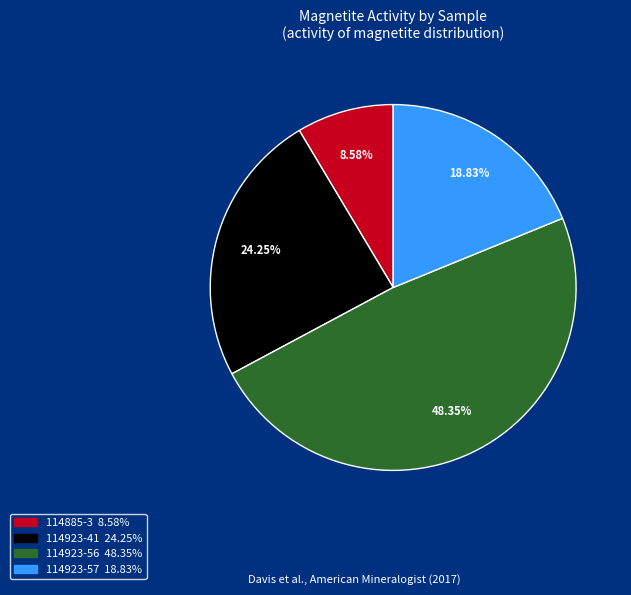

Is there a majority slice in this chart?

No